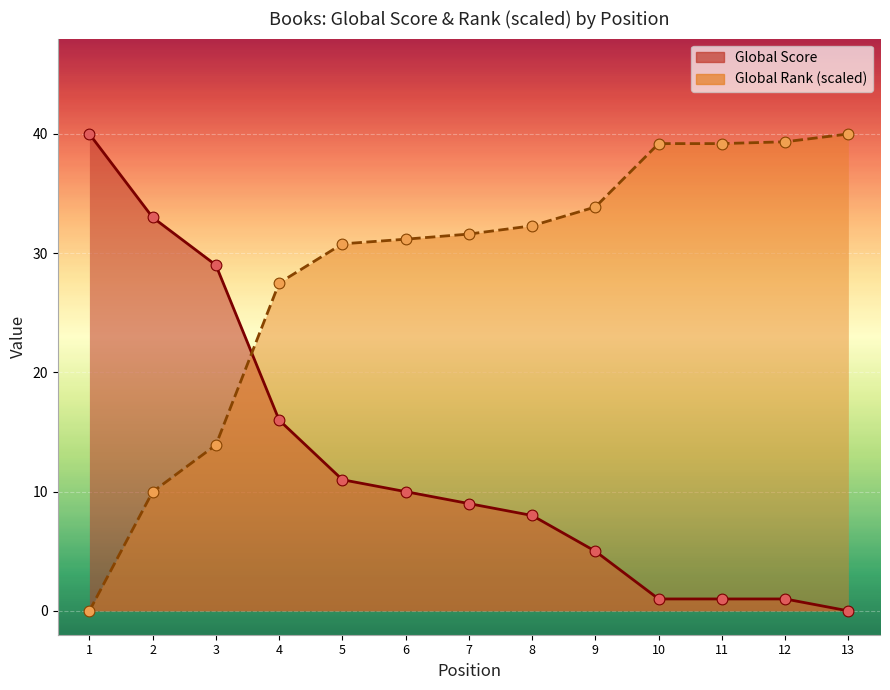

What is the ratio of the value at 7 to the value at 8?

1.1